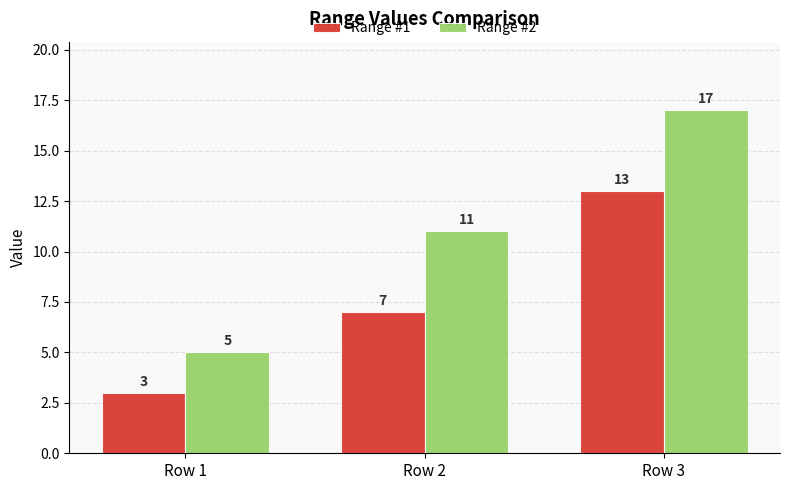

What is the spread (max minus min) of values at Row 2?

4